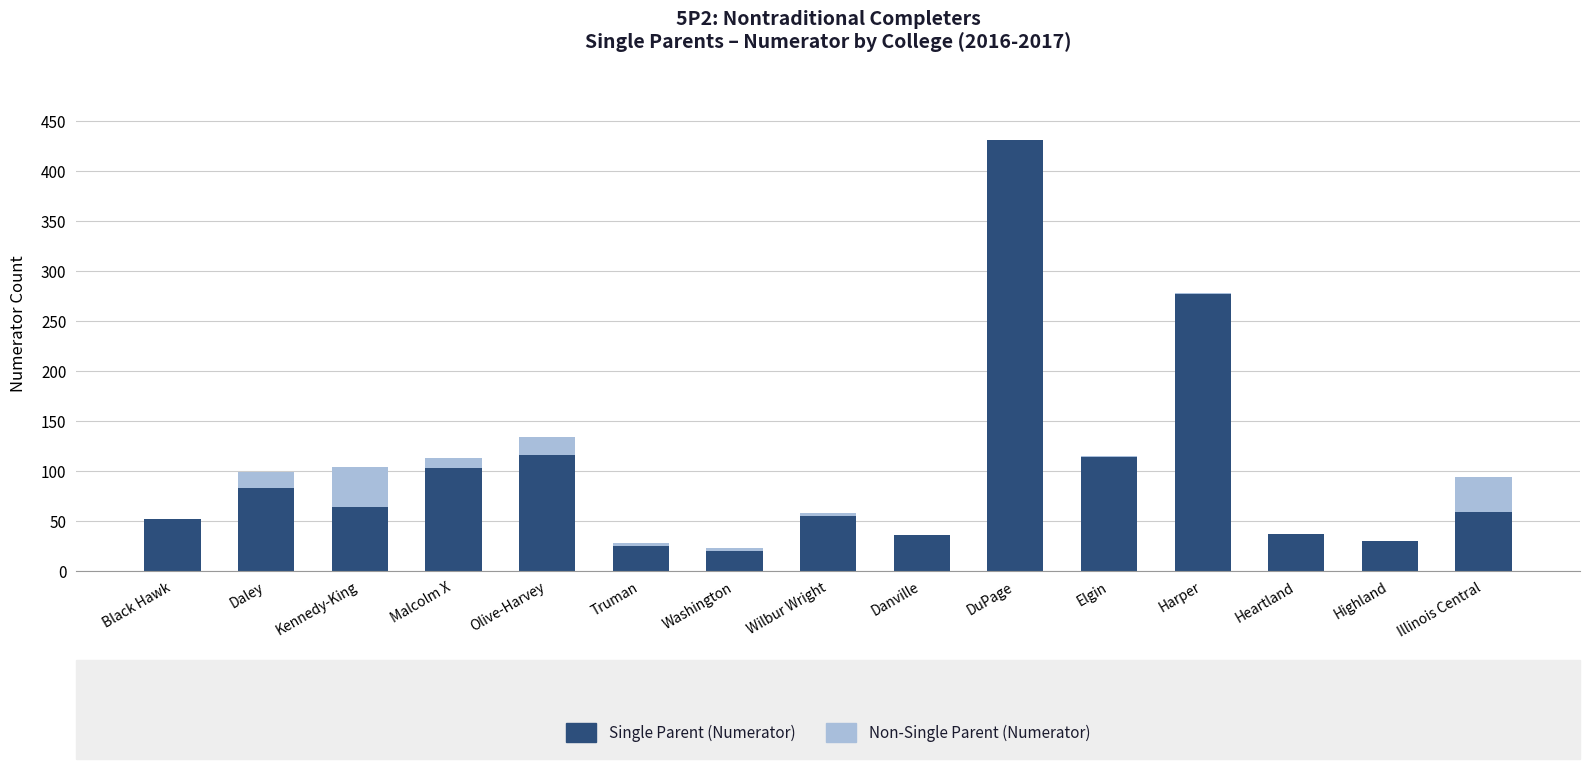

What is the maximum value for Single Parent (Numerator)?

431